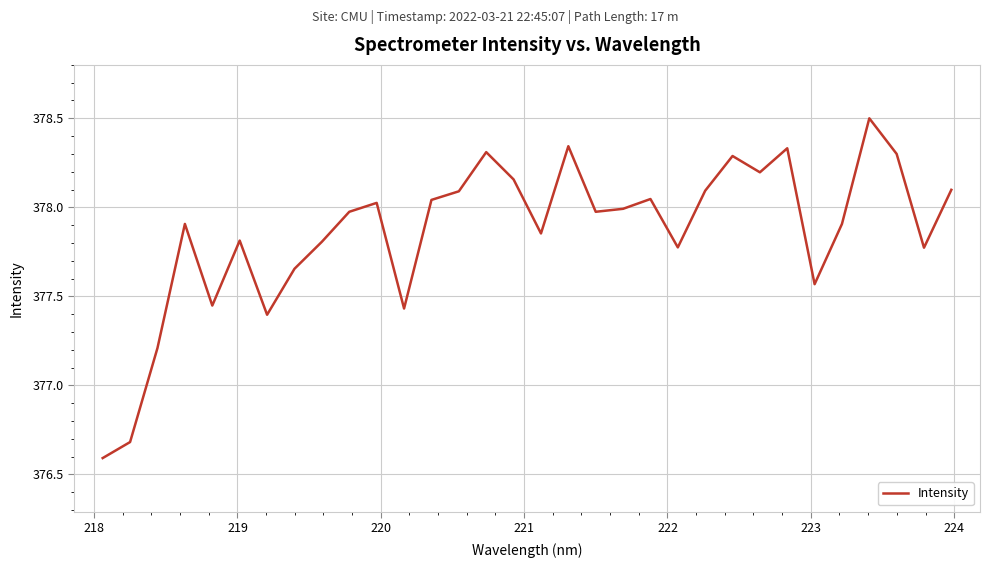

What is the difference between the maximum and minimum values?

1.9